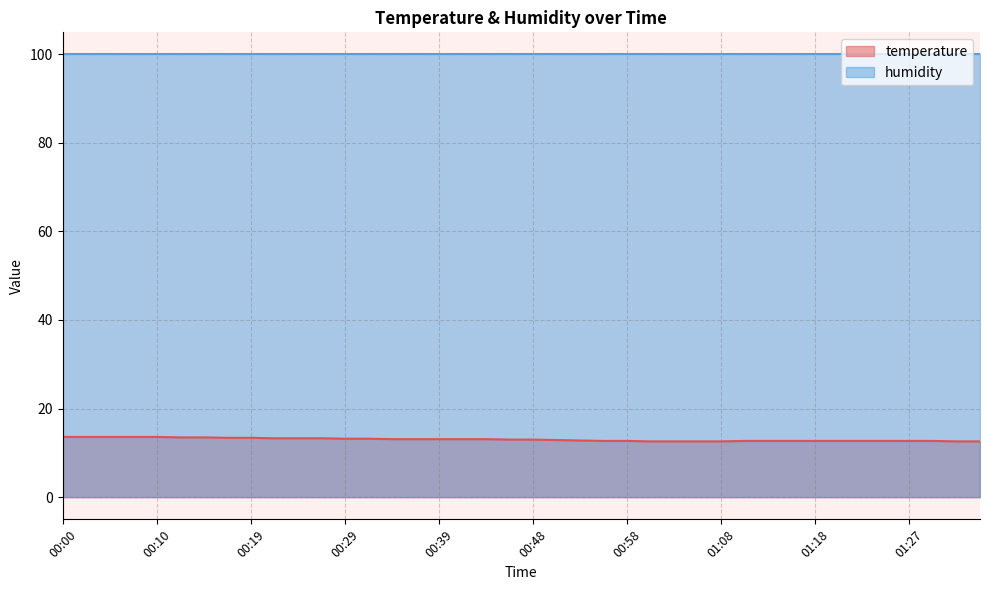

What is the difference between the second highest and second lowest values?

1.0